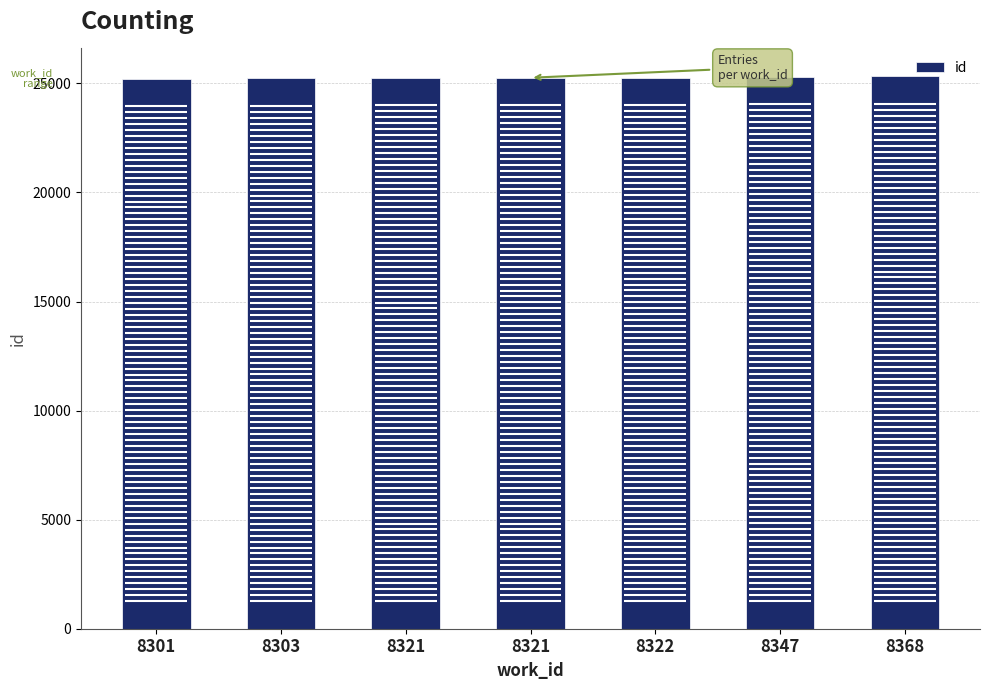

How many data points are less than 25258?

3